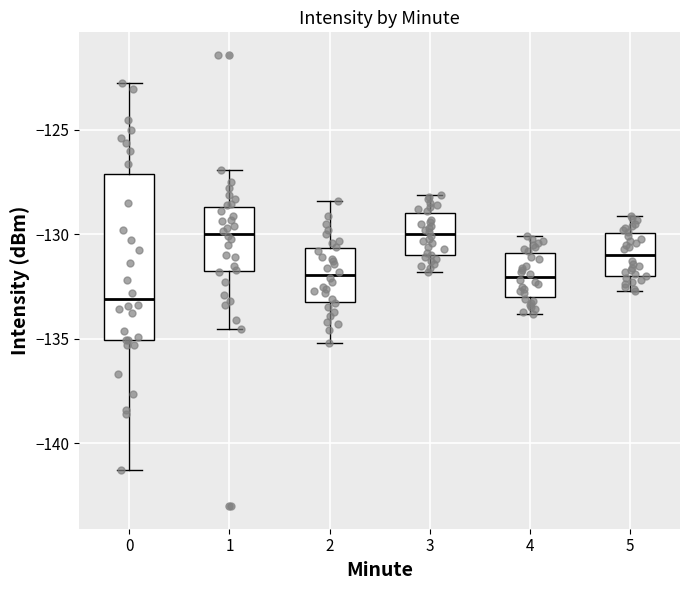

Reading left to right, read every box against the y-axis: the position of its median line, the range the box covers, and the ends of its whiskers. The values are not printed on the chart, so give them approximately, as read against the axis.

0: median -133.0, box -135.0 to -127.0, whiskers -141.5 to -123.0
1: median -130.0, box -132.0 to -128.5, whiskers -134.5 to -127.0
2: median -132.0, box -133.0 to -130.5, whiskers -135.0 to -128.5
3: median -130.0, box -131.0 to -129.0, whiskers -132.0 to -128.0
4: median -132.0, box -133.0 to -131.0, whiskers -134.0 to -130.0
5: median -131.0, box -132.0 to -130.0, whiskers -132.5 to -129.0